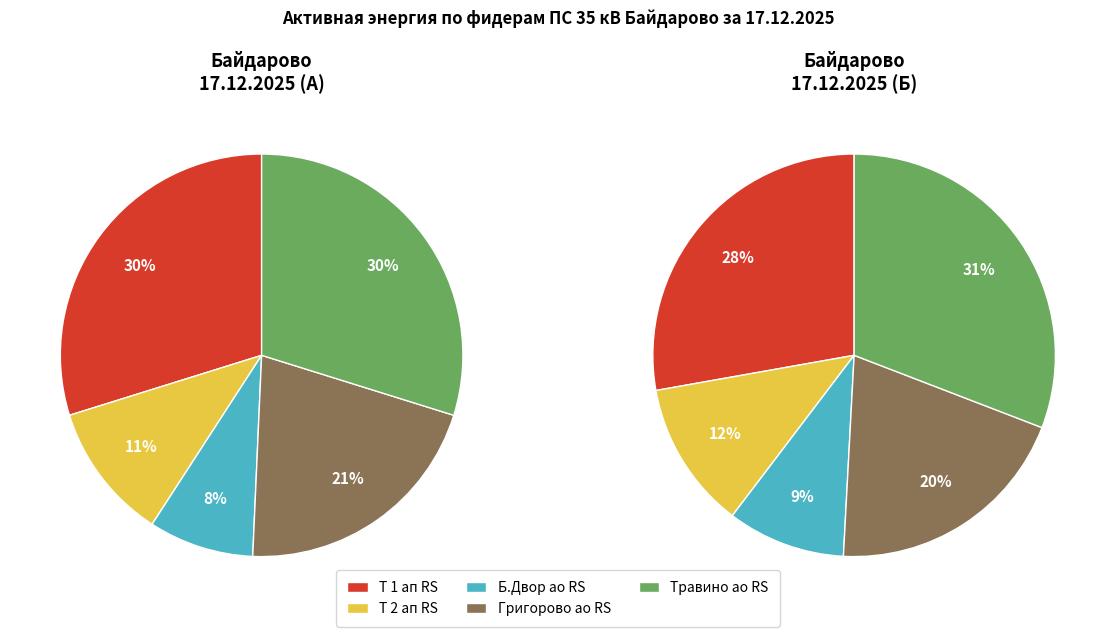

What is the ratio of the value at 10 Байдарово-Травино ао RS to the value at 10 Байдарово Т 1 ап RS?

1.0